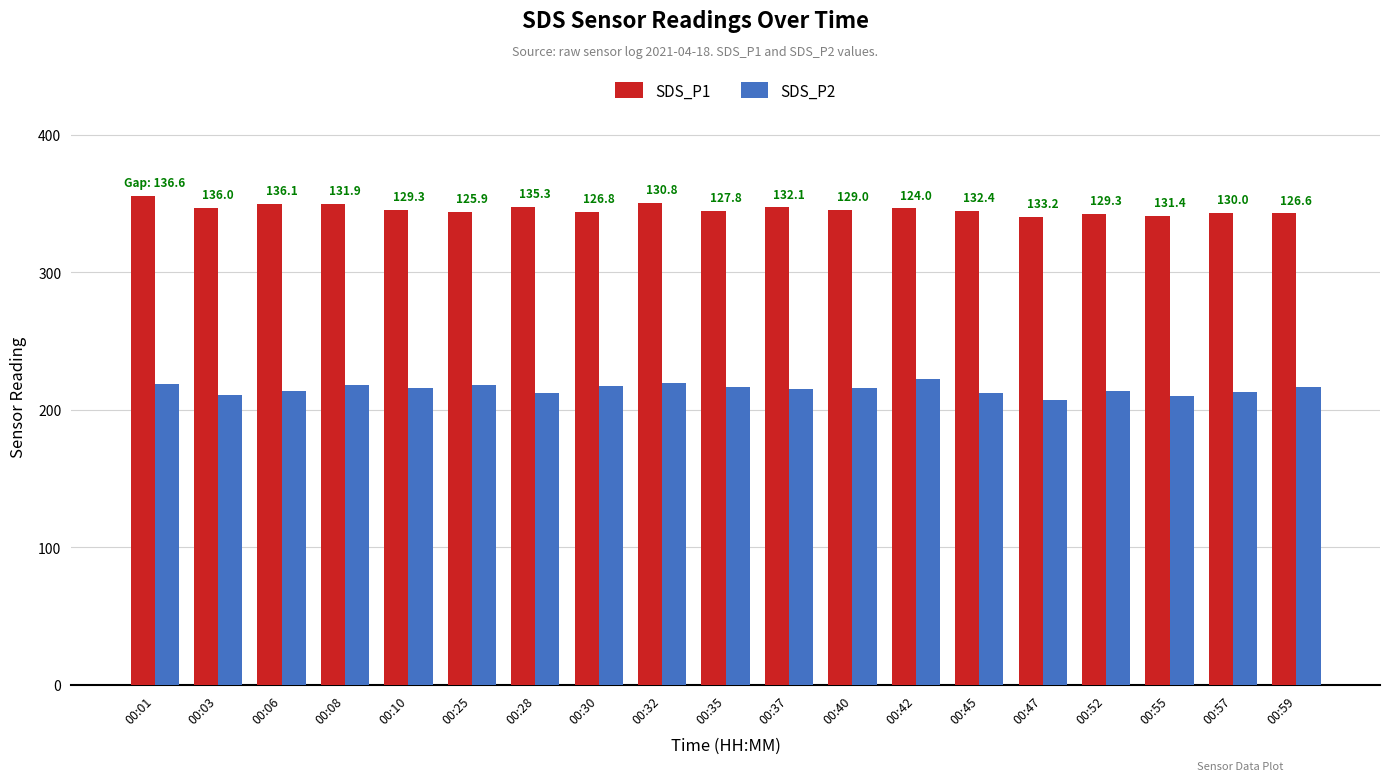

What is the spread (max minus min) of values at 00:42?

124.0